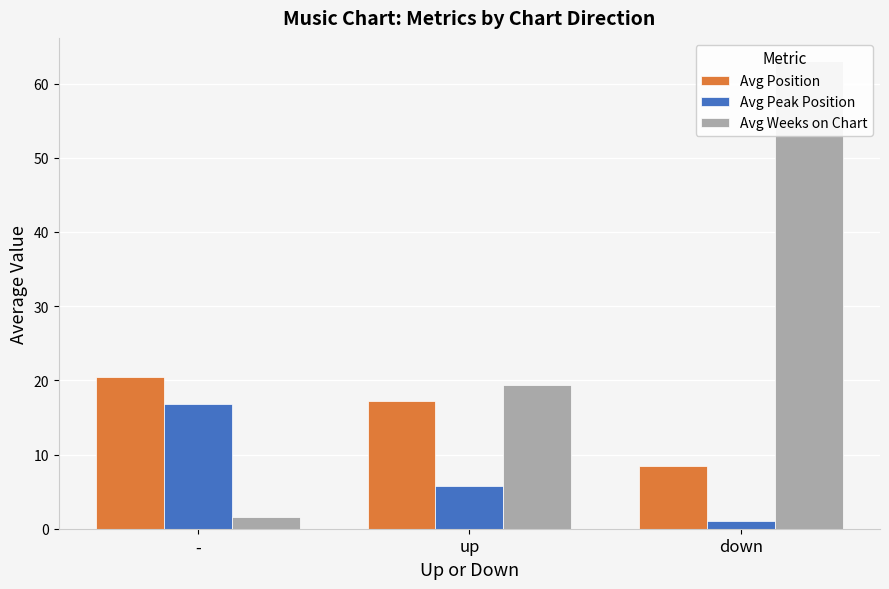

What is the total value across all series at -?

38.9